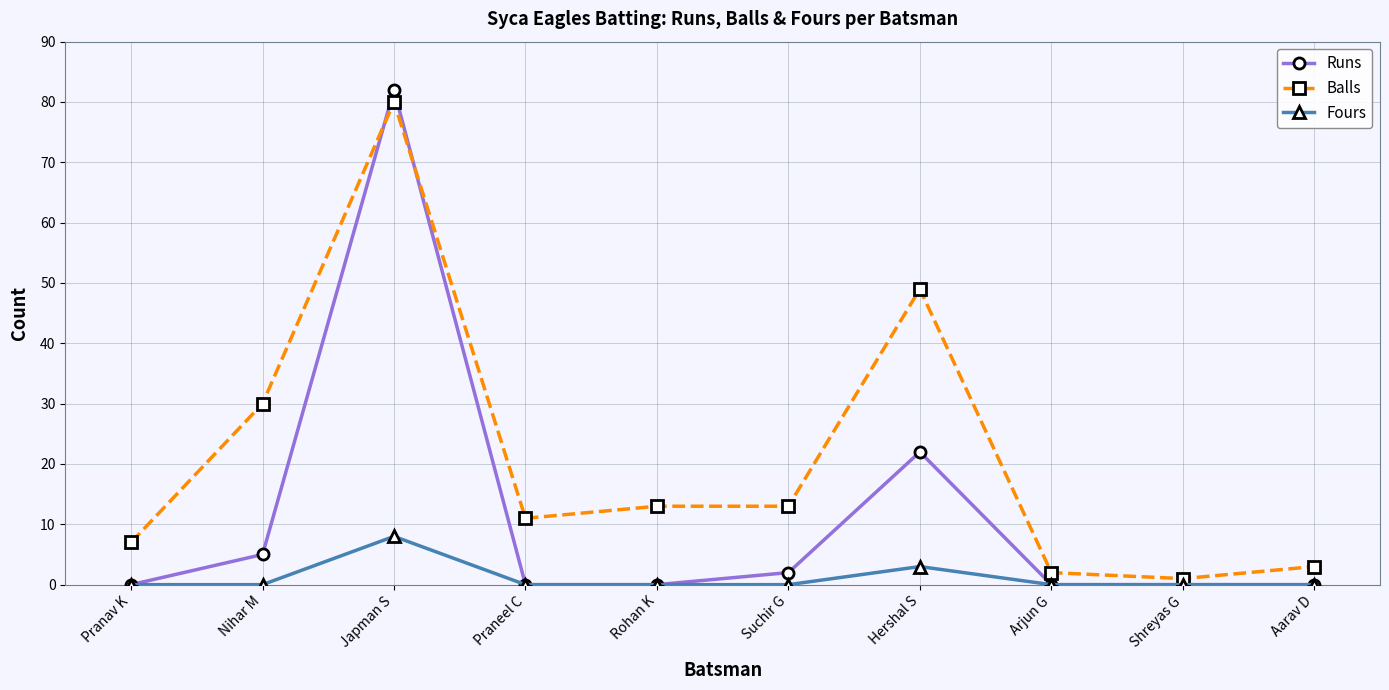

What is the maximum value shown in the chart?

82